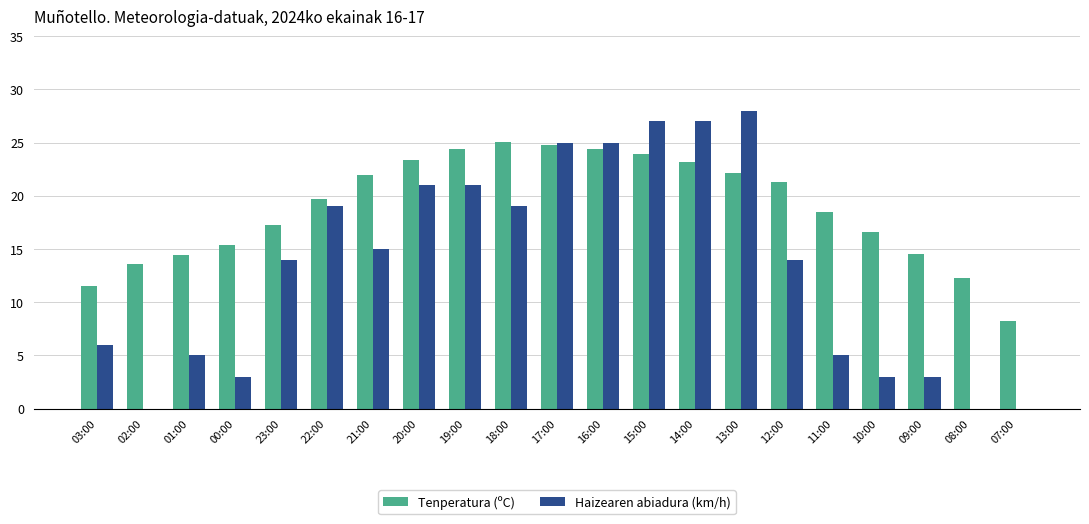

Which series has the largest range (max minus min)?

Haizearen abiadura (km/h)